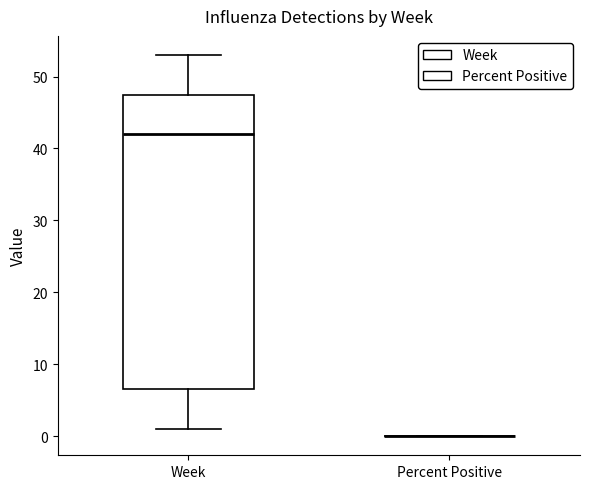

Reading left to right, read every box against the y-axis: the position of its median line, the range the box covers, and the ends of its whiskers. The values are not printed on the chart, so give them approximately, as read against the axis.

Week: median 42, box 7 to 48, whiskers 1 to 53
Percent Positive: box collapsed to a line at 0, whiskers 0 to 0